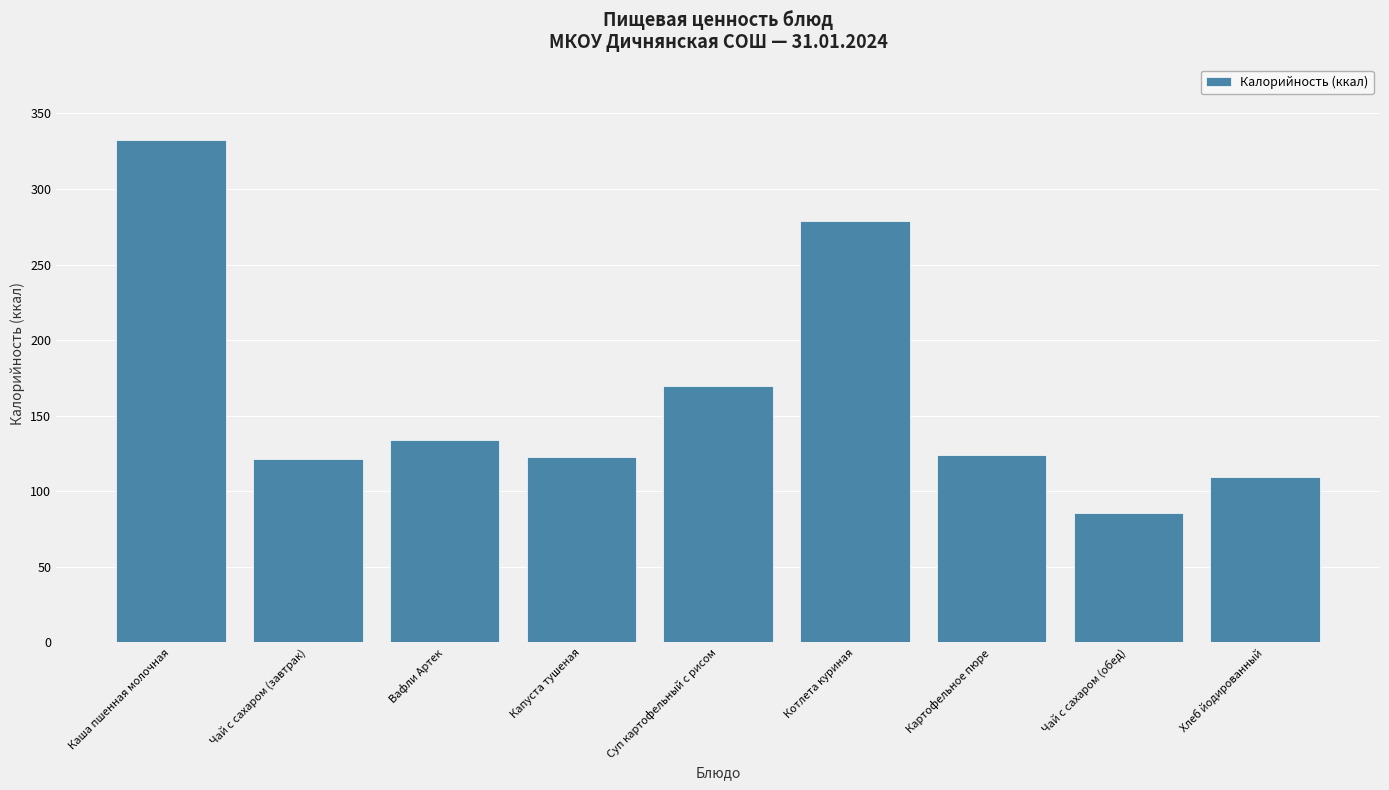

What is the sum of all values?

1476.6